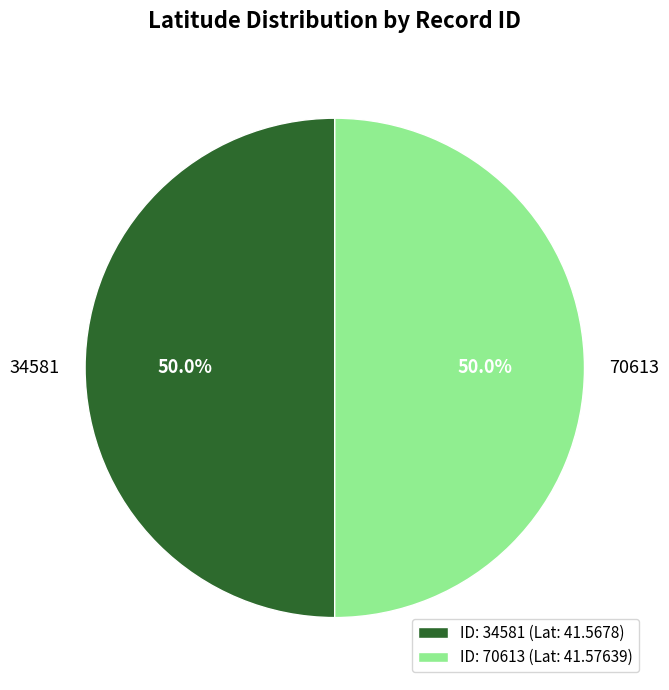

How many segments does this pie chart have?

2